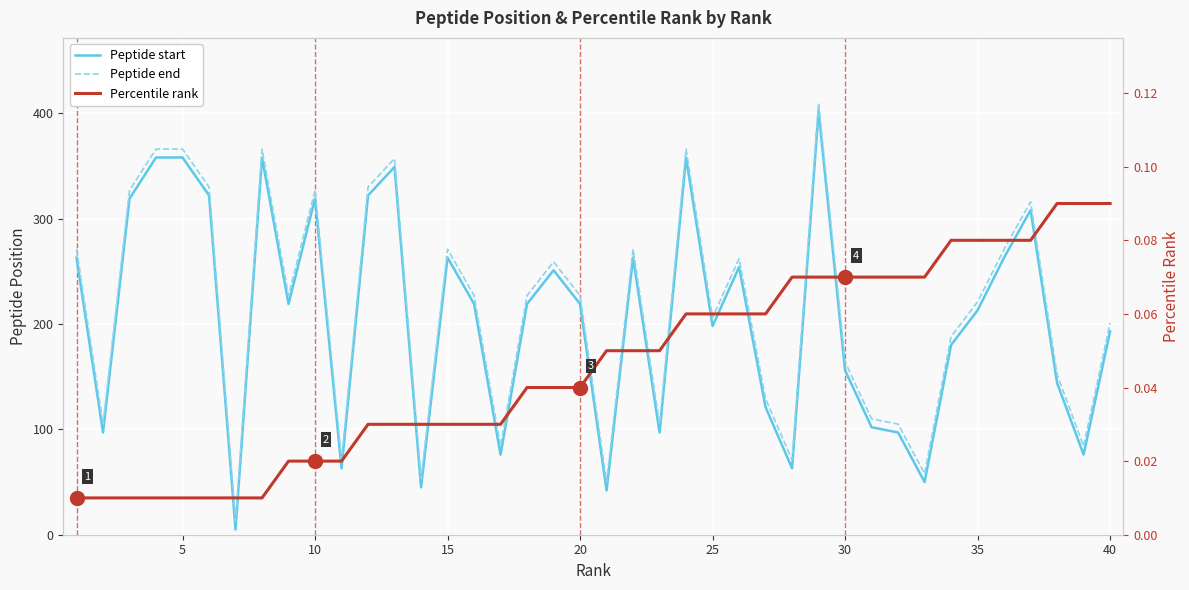

At how many categories does at least one series exceed 297?

11